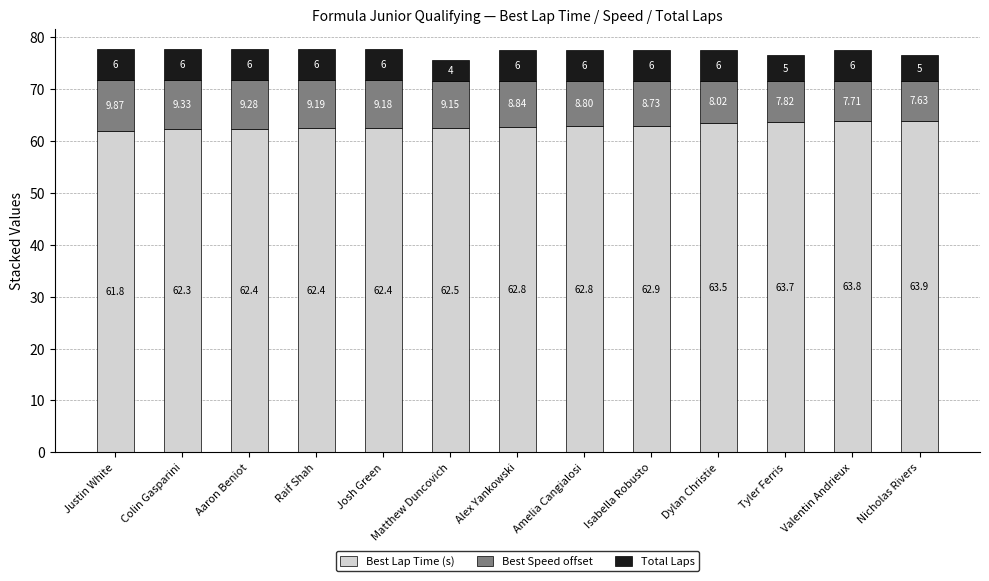

At which label does Best Lap Time (s) reach its peak?

Nicholas Rivers